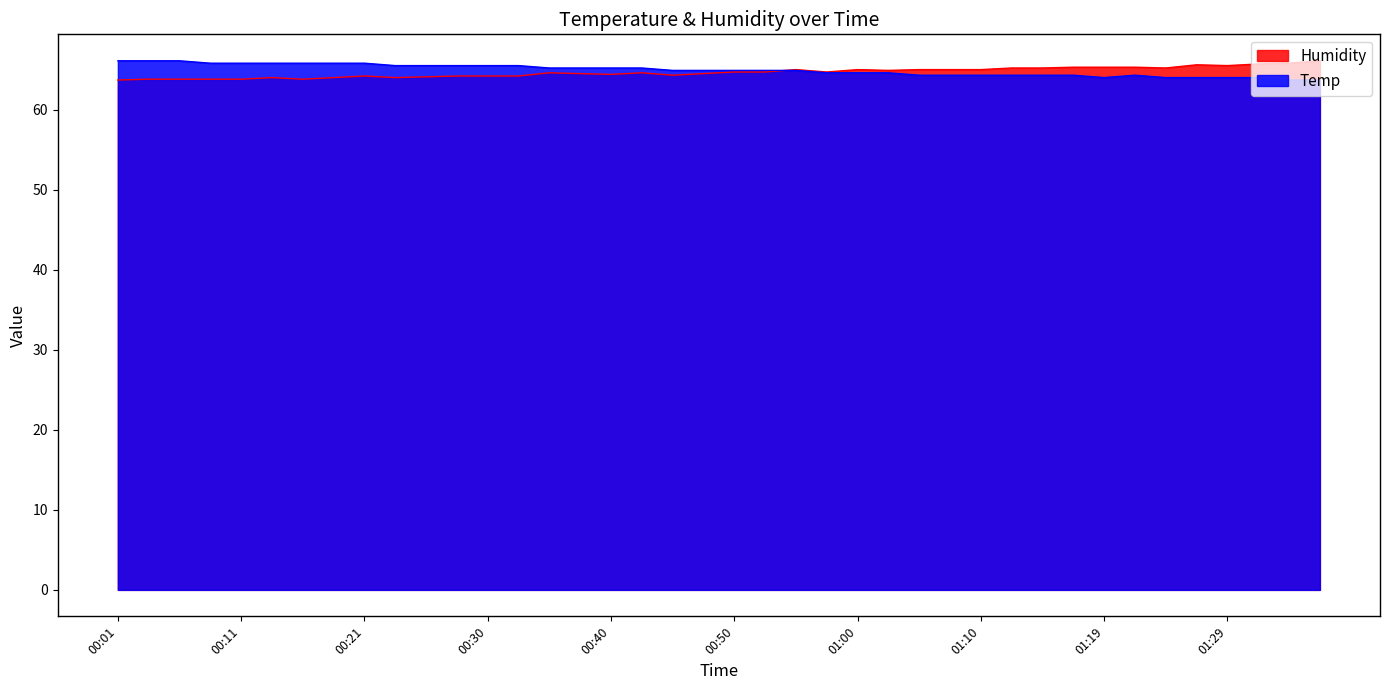

Reading right to left, extract all data points from this chart.

Temp: 63.7	63.7	64.0	64.0	64.0	64.0	64.3	64.0	64.3	64.3	64.3	64.3	64.3	64.3	64.6	64.6	64.6	64.9	64.9	64.9	64.9	64.9	65.2	65.2	65.2	65.2	65.5	65.5	65.5	65.5	65.5	65.8	65.8	65.8	65.8	65.8	65.8	66.1	66.1	66.1
Humidity: 66.1	65.8	65.7	65.5	65.6	65.2	65.3	65.3	65.3	65.2	65.2	65.0	65.0	65.0	64.9	65.0	64.7	65.0	64.7	64.7	64.5	64.3	64.6	64.4	64.5	64.6	64.2	64.2	64.2	64.1	64.0	64.2	64.0	63.8	64.0	63.8	63.8	63.8	63.8	63.7